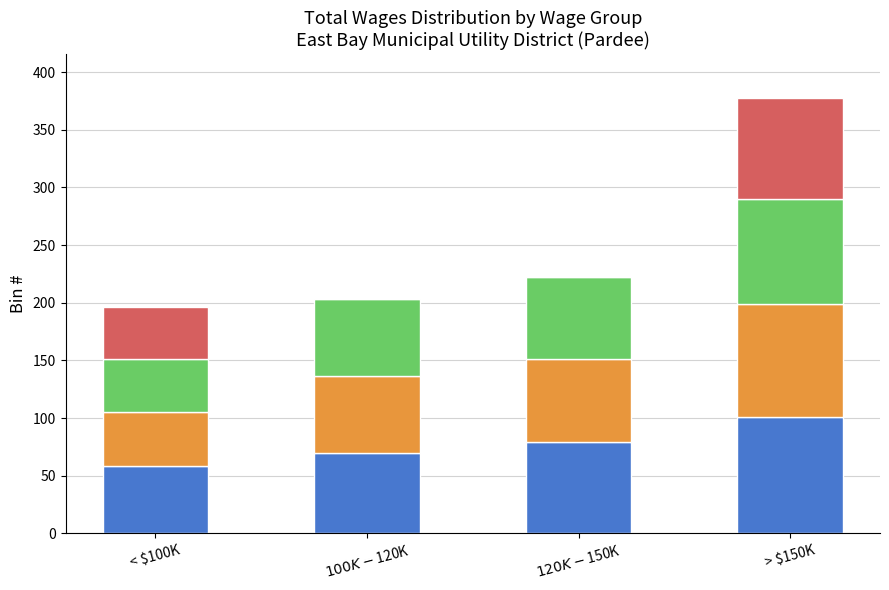

At which category is the sum across all series the highest?

> $150K